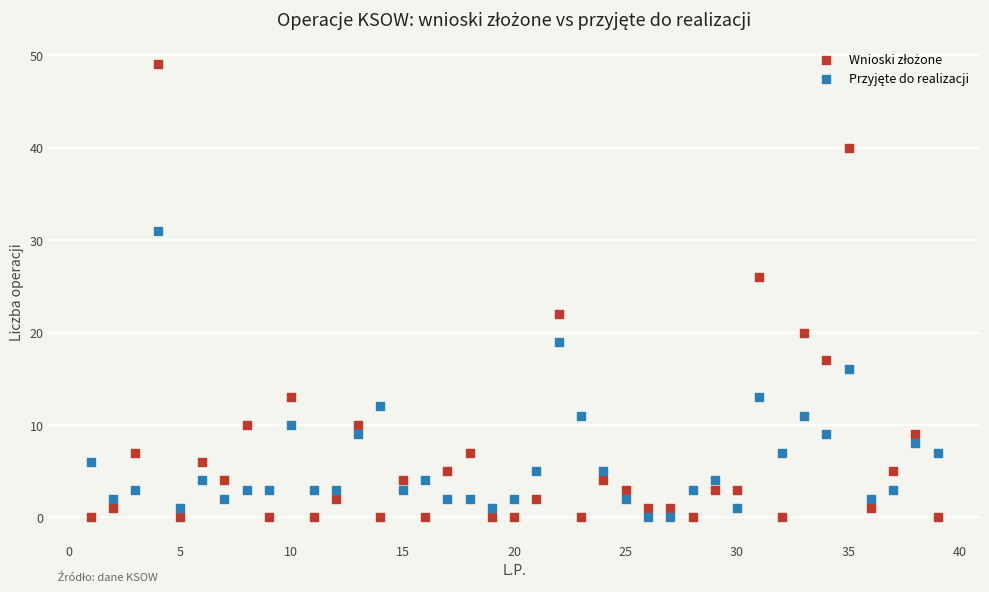

What is the X range (max minus min) for the scatter plot?

38